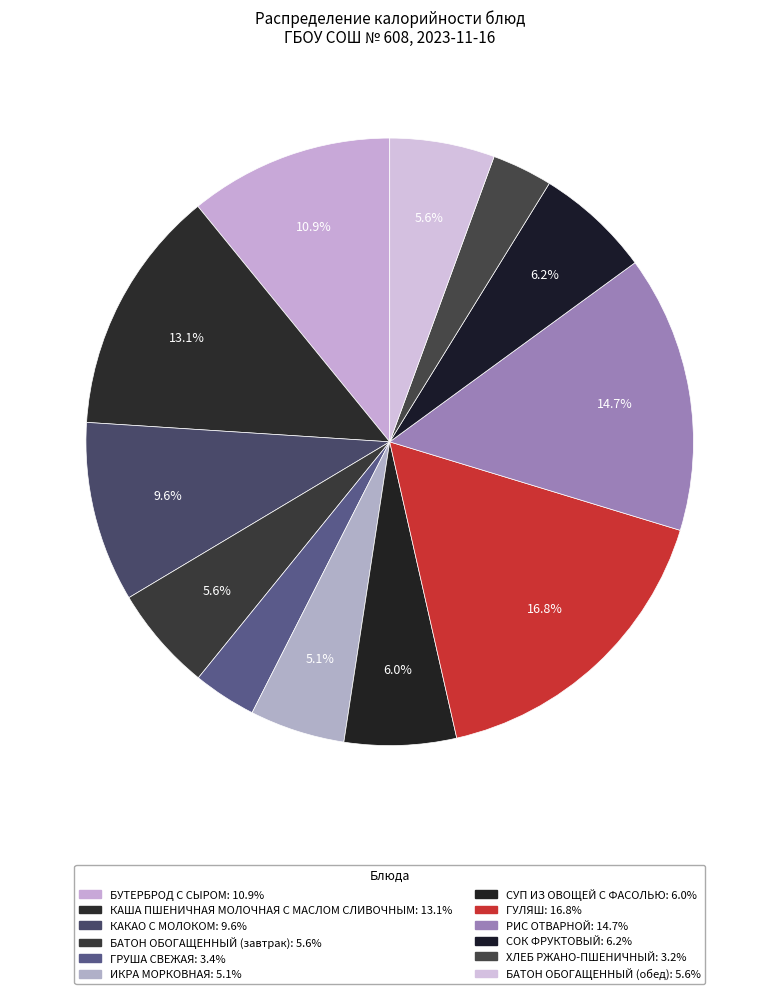

What percentage is the СОК ФРУКТОВЫЙ slice, to the nearest percent?

6%